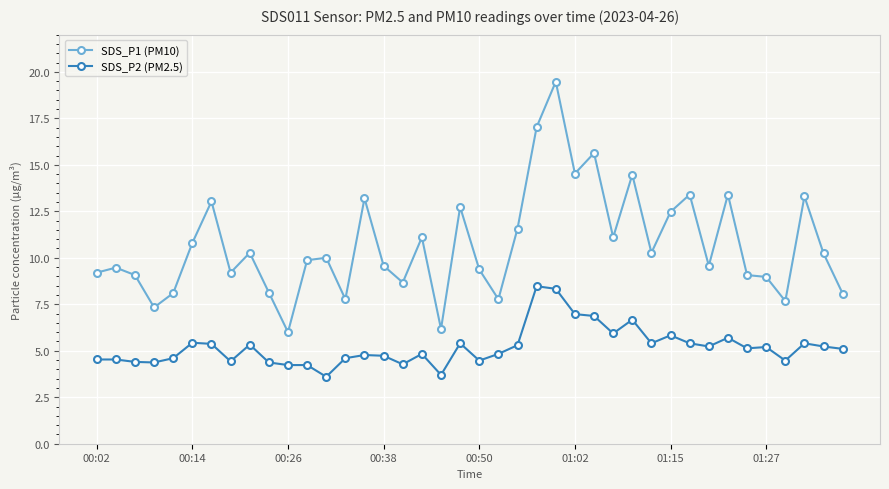

Which series has the widest spread of values?

SDS_P1 (PM10)